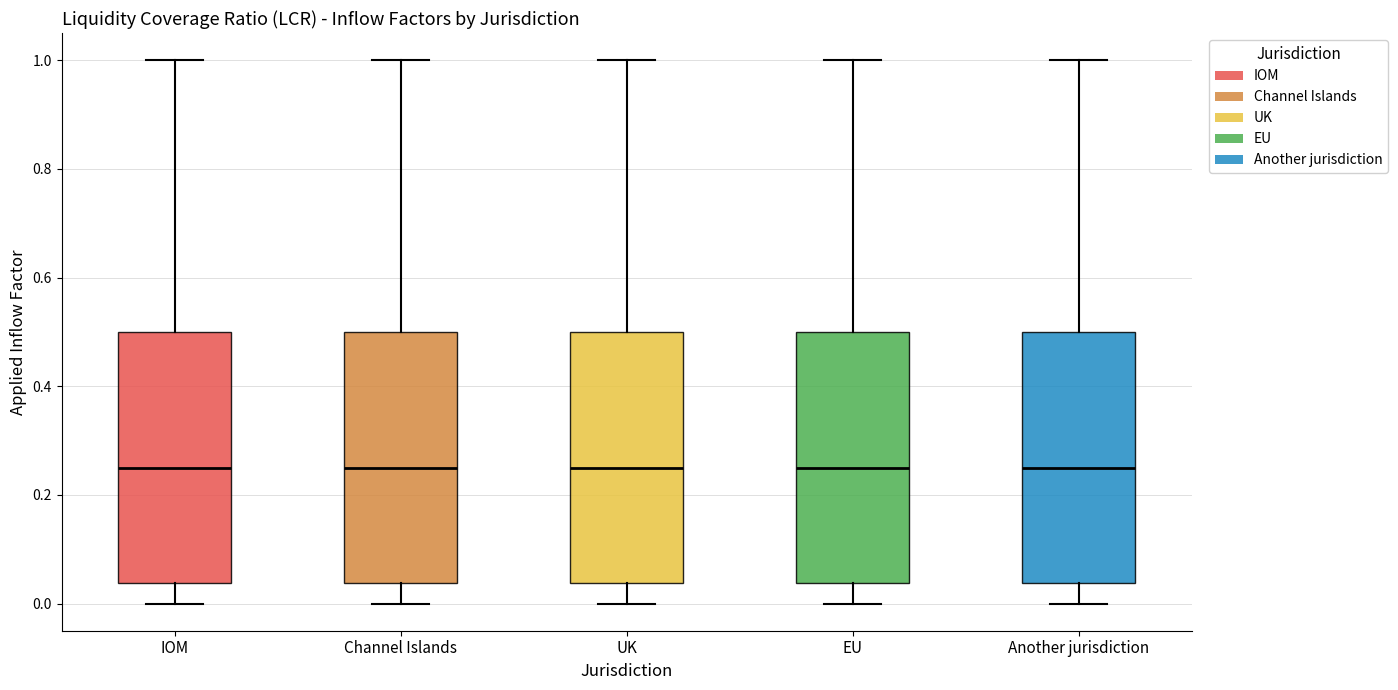

Reading left to right, transcribe this box plot: for each box, give where its median line is, the range the box spans, and where its two whiskers end, as read against the y-axis. The values are not printed on the chart, so give them approximately, as read against the axis.

IOM: median 0.26, box 0.04 to 0.50, whiskers 0.00 to 1.00
Channel Islands: median 0.26, box 0.04 to 0.50, whiskers 0.00 to 1.00
UK: median 0.26, box 0.04 to 0.50, whiskers 0.00 to 1.00
EU: median 0.26, box 0.04 to 0.50, whiskers 0.00 to 1.00
Another jurisdiction: median 0.26, box 0.04 to 0.50, whiskers 0.00 to 1.00